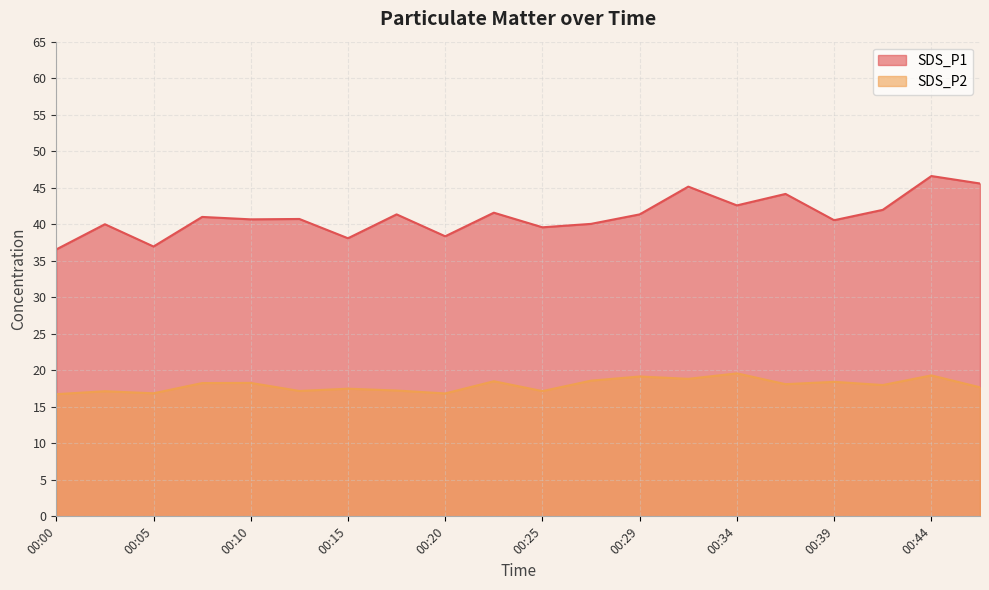

The SDS_P2 series shows 16.7 at 00:00. True or false?

True